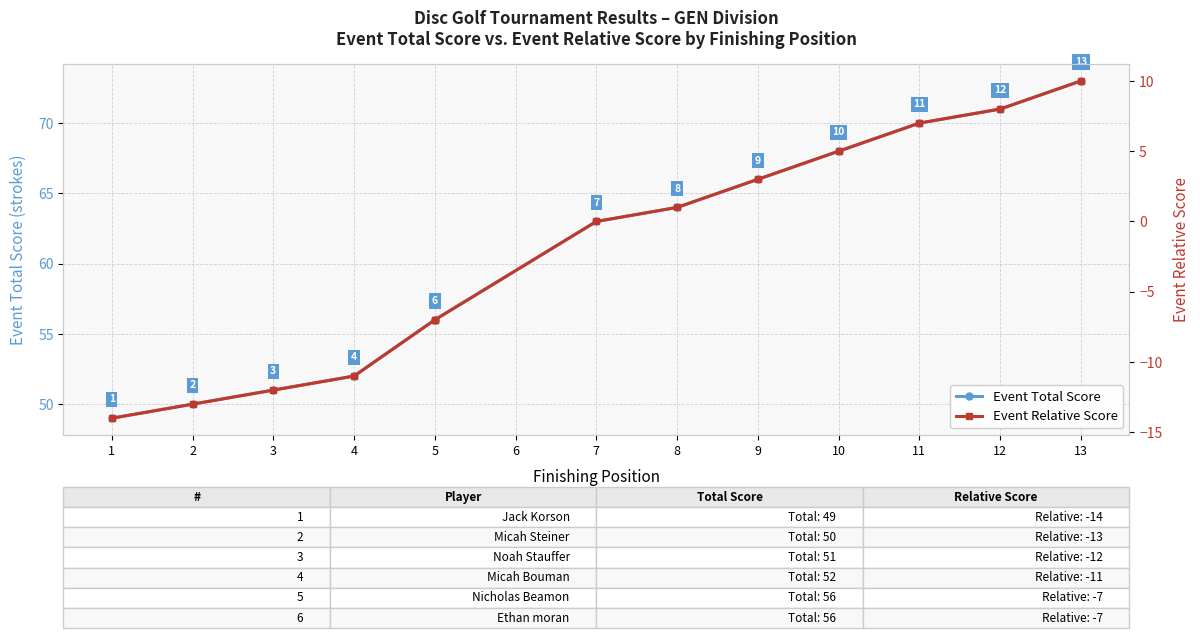

How many values in the Event Total Score series are below 63?

6